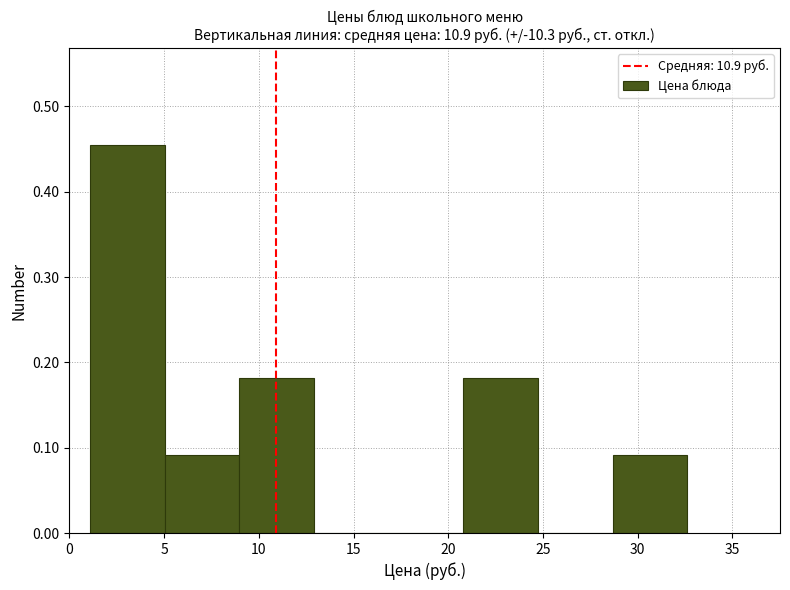

How tall is the bar that spans 5.0 to 9.0 on the x-axis? Neither the bar edges nor the heights are printed on the chart, so give them approximately, as read against the axes.

0.09